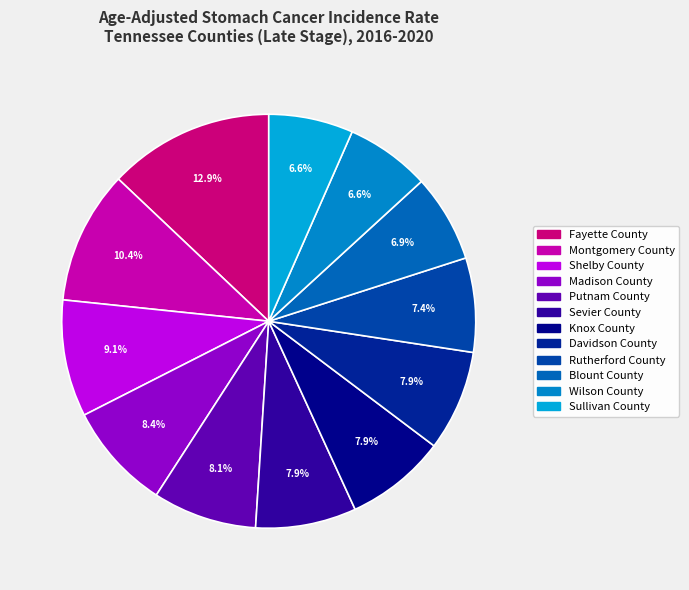

Is the sum of Davidson County and Rutherford County greater than half?

No